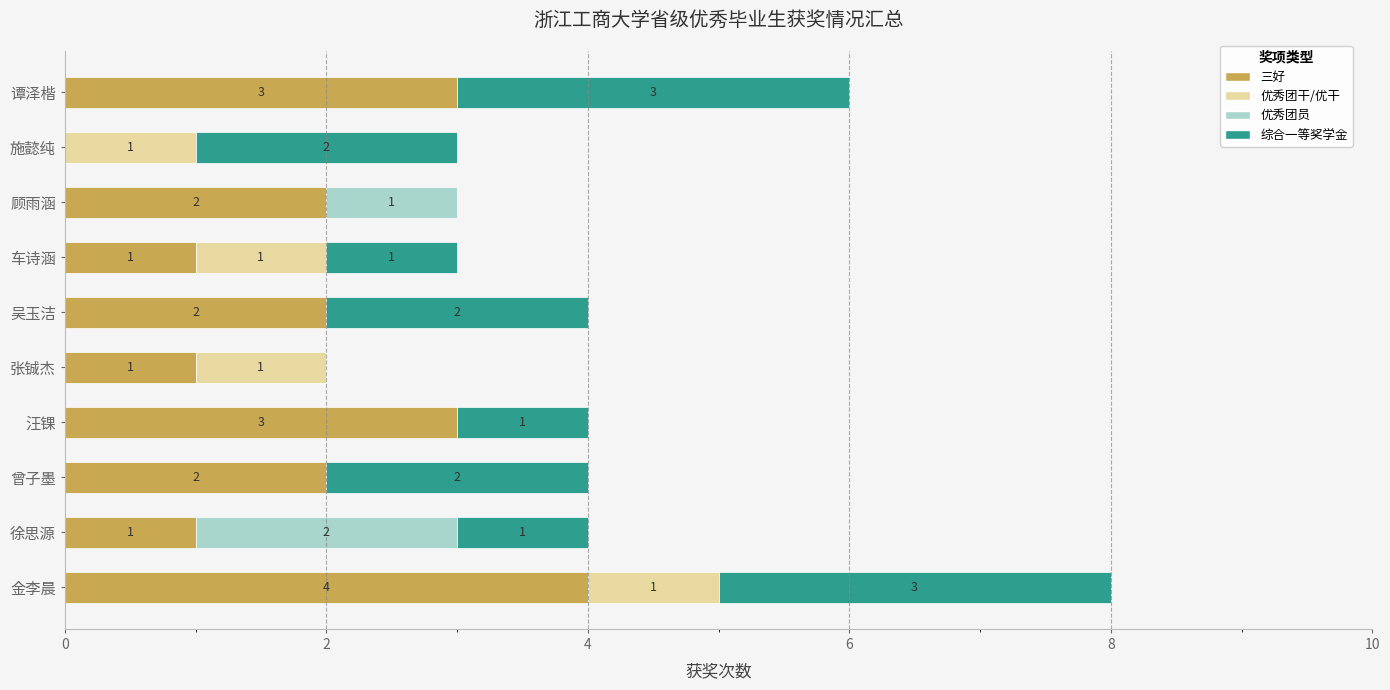

True or false: 三好 has a value of 3 at 吴玉洁.

False